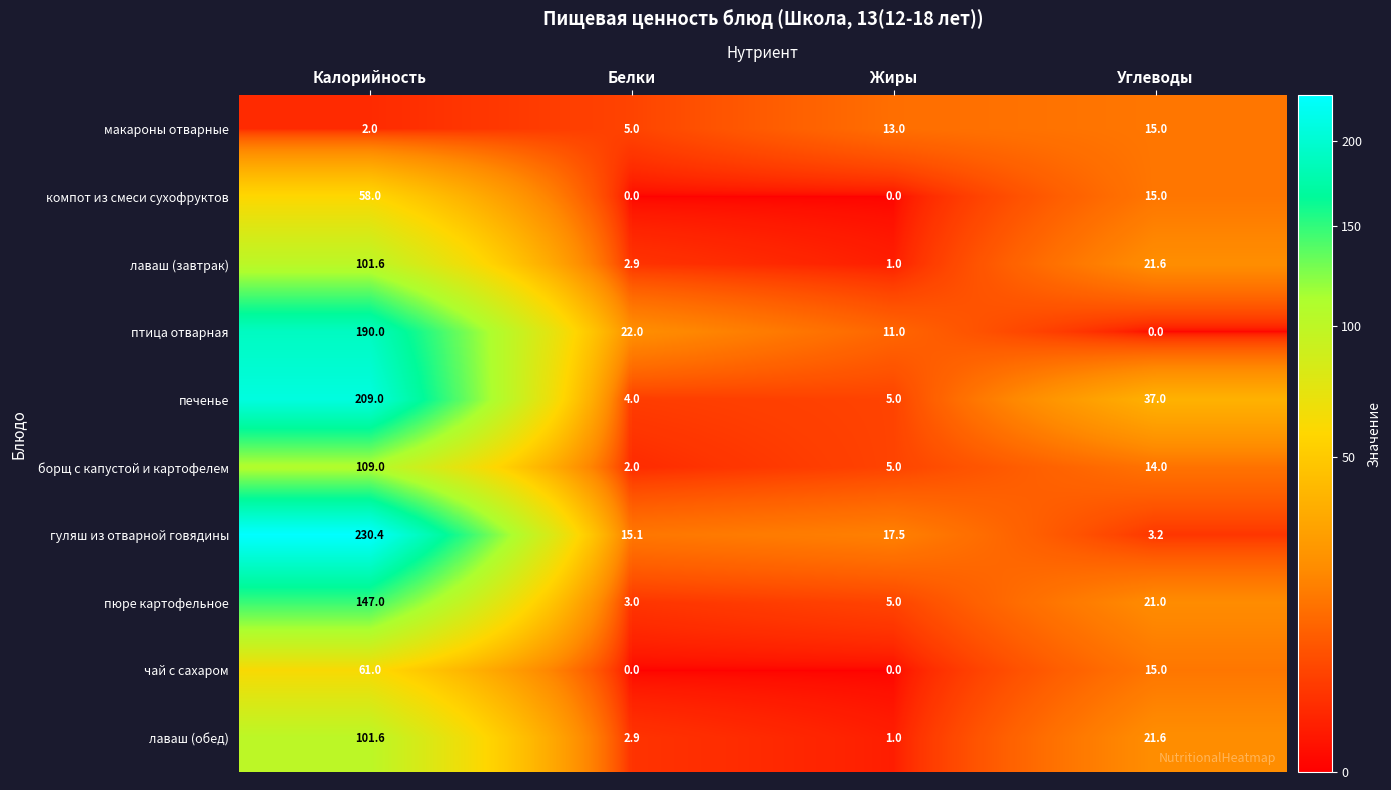

What is the difference between the maximum and minimum values in the макароны отварные series?

13.0